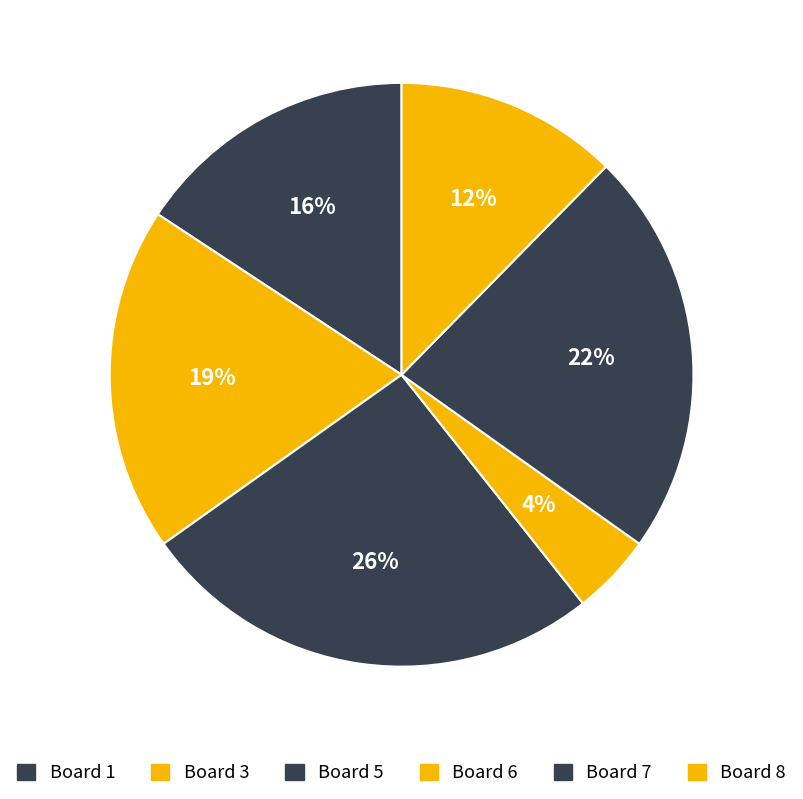

Count the number of slices in the pie.

6